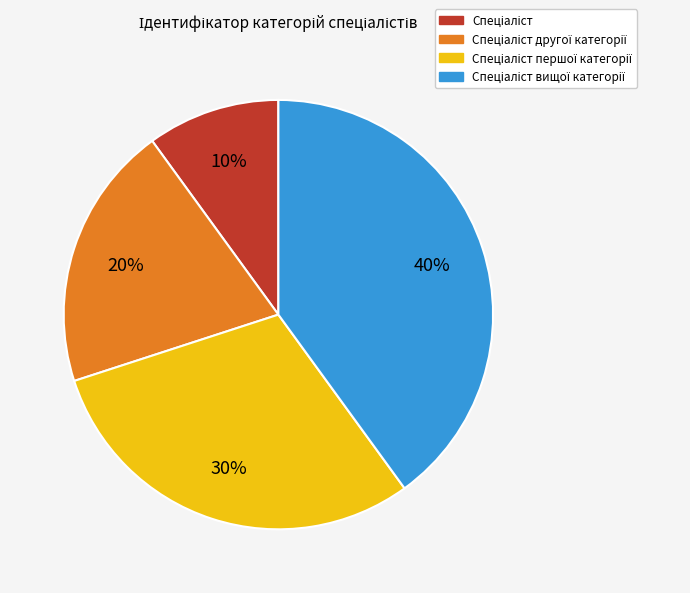

To the nearest percent, what is the average slice percentage?

25%